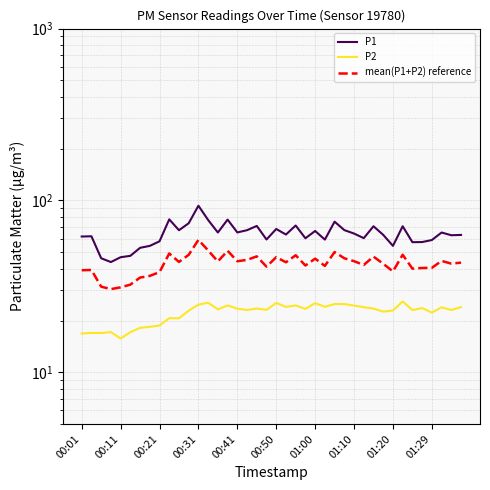

The P2 series shows 25.4 at 13. True or false?

True